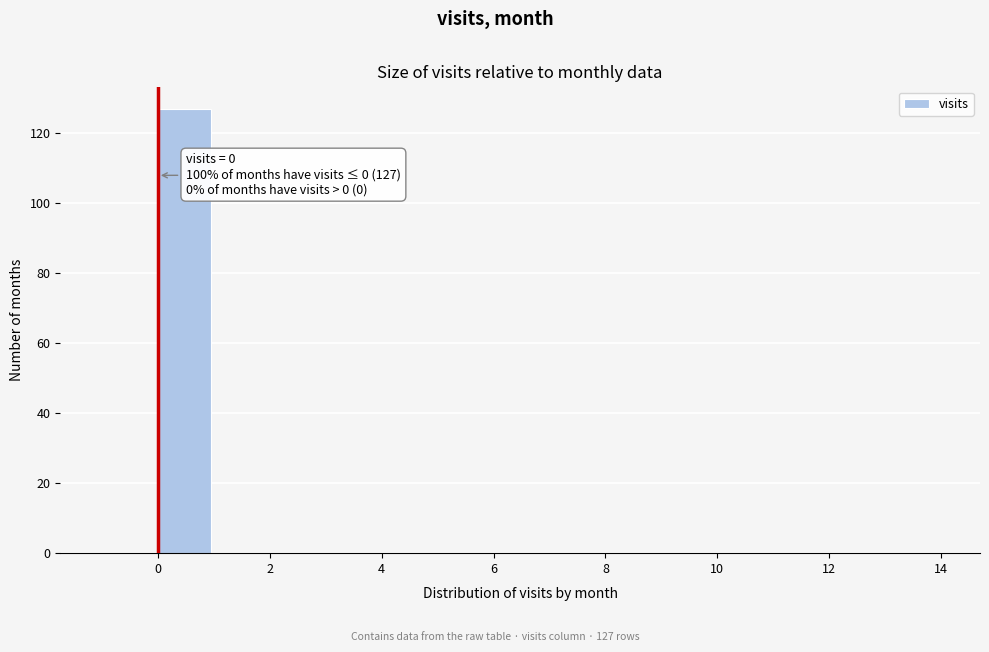

Over which range of the x-axis is the bar tallest?

0 to 1